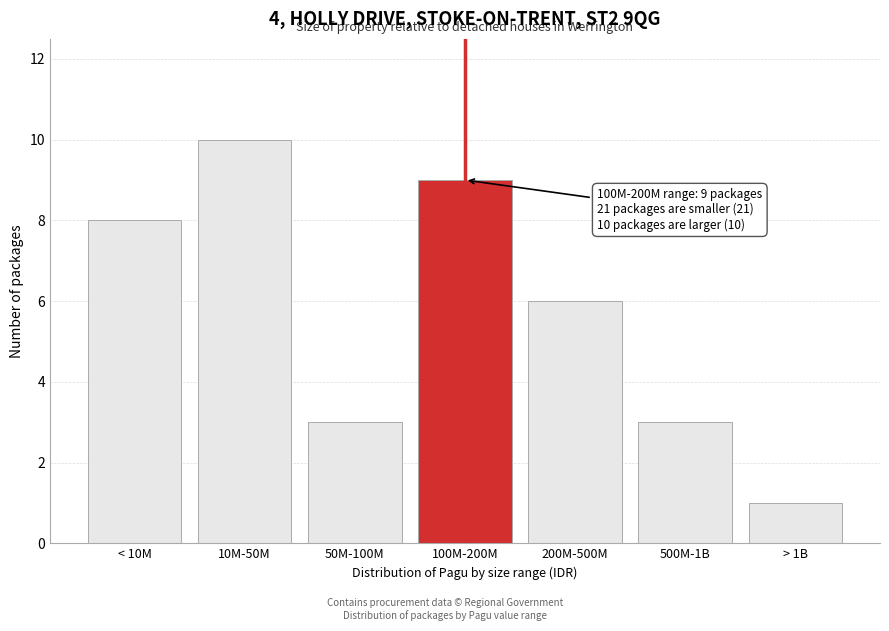

Reading left to right, transcribe all the data shown in this chart.

< 10M=8	10M-50M=10	50M-100M=3	100M-200M=9	200M-500M=6	500M-1B=3	> 1B=1